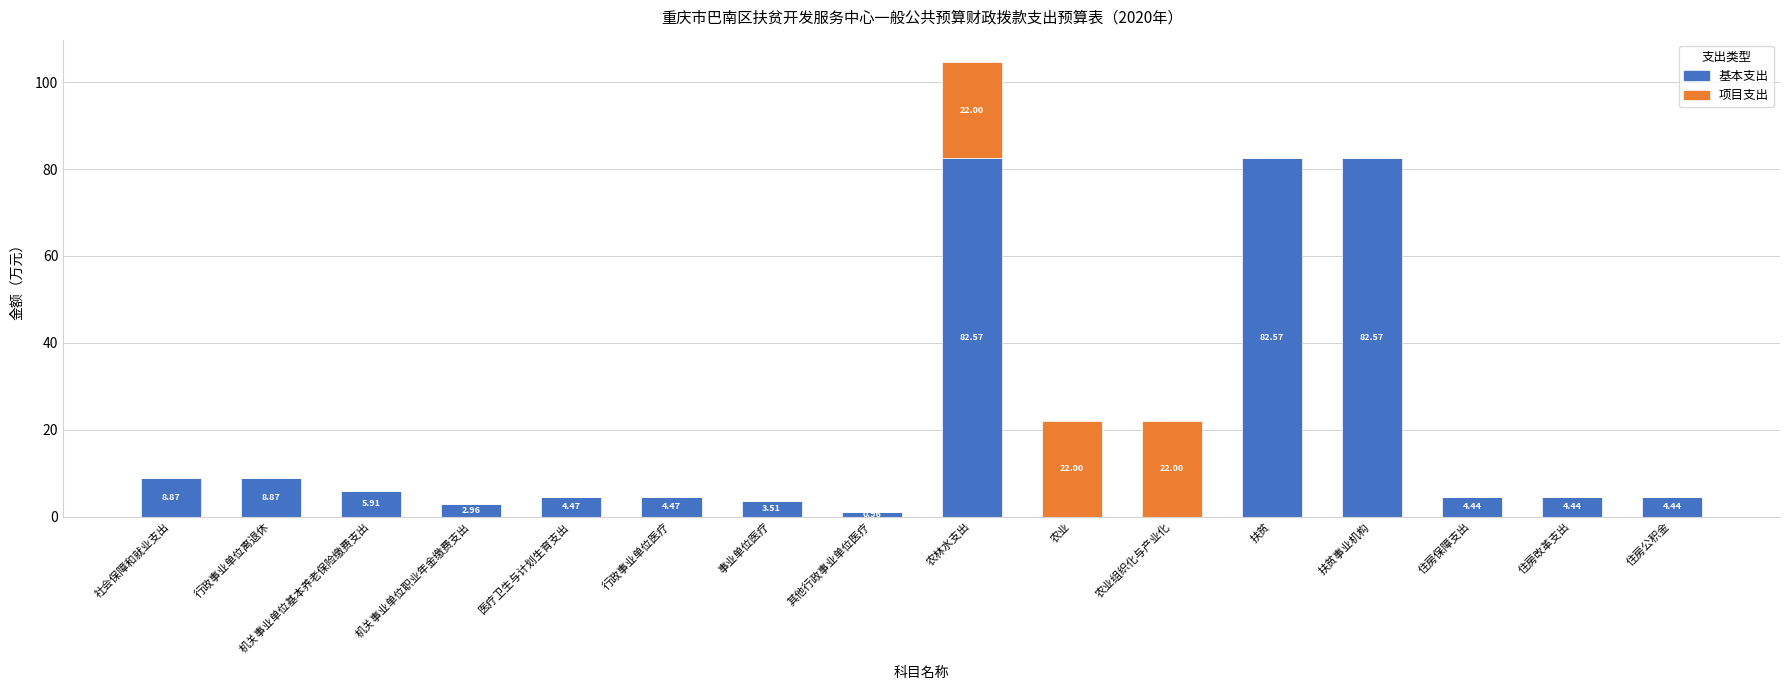

Where does the 基本支出 series first go above 4?

社会保障和就业支出